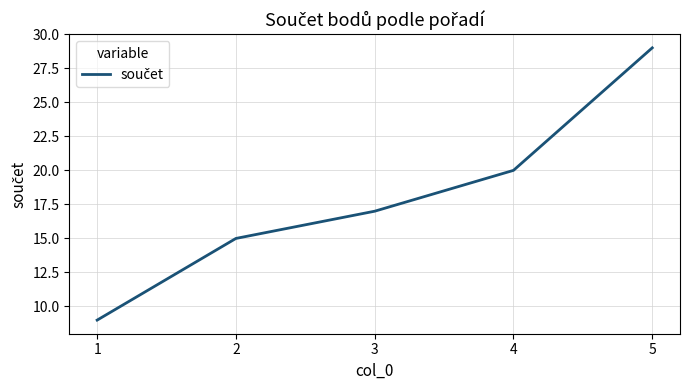

What is the sum of the values at 5 and 4?

49